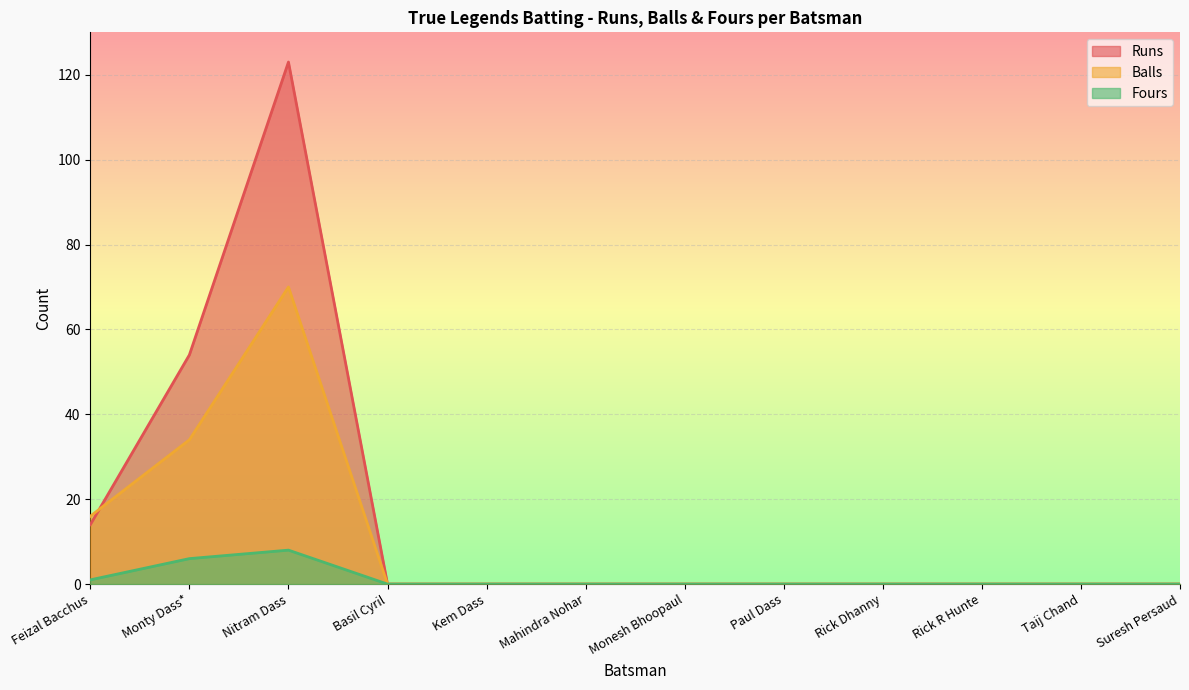

Which label corresponds to the largest value in the chart?

Nitram Dass